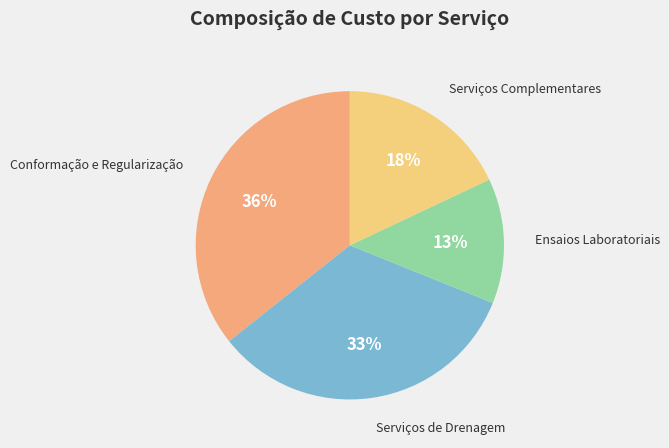

Which category has the biggest portion of the pie?

Conformação e Regularização